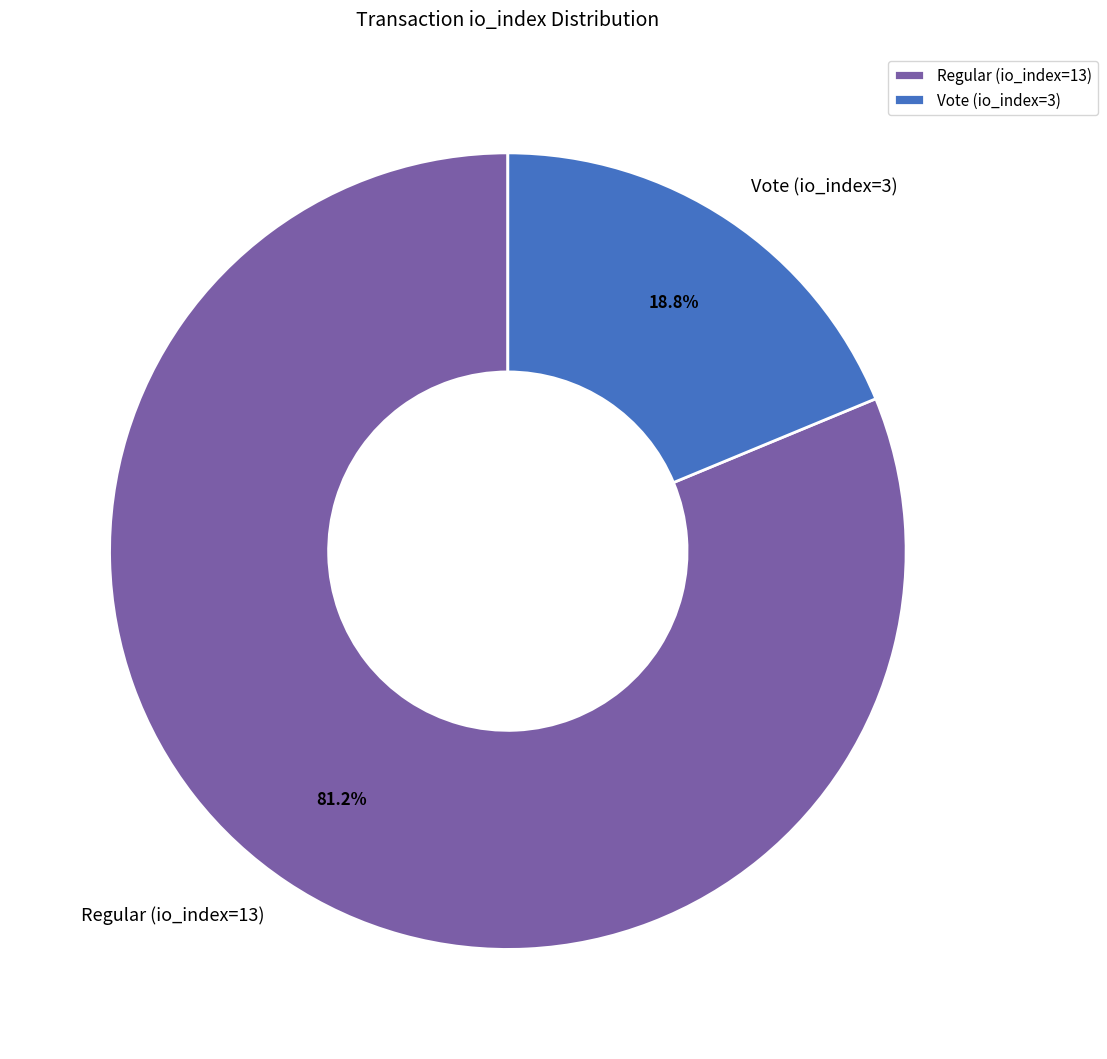

Which category accounts for the majority?

Regular (io_index=13)